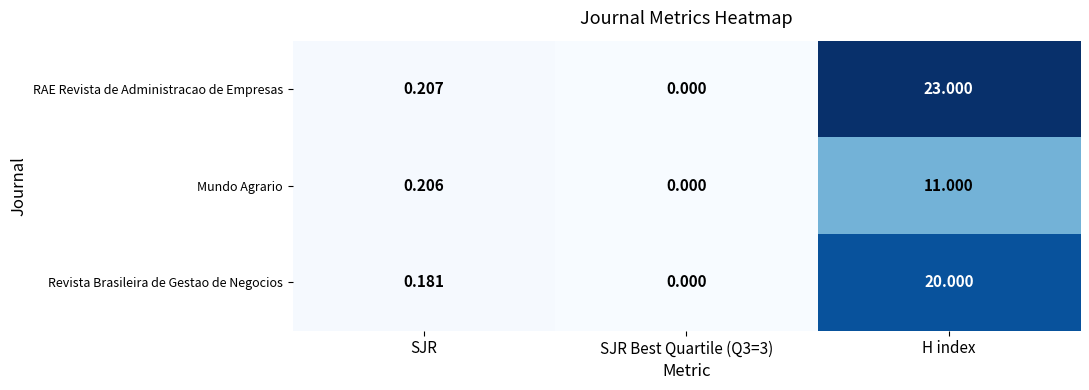

At which category does the chart reach its peak across all series?

H index